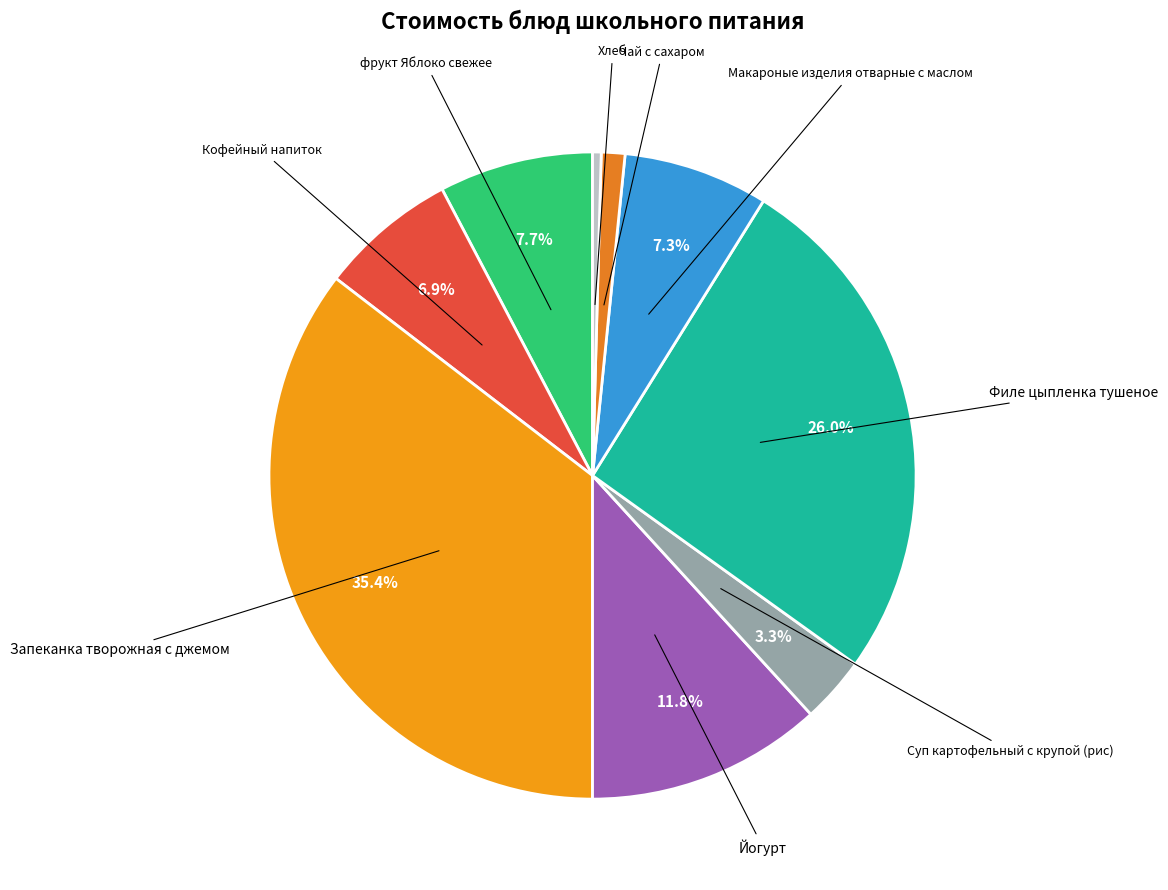

Approximately how many times larger is the value at Макароные изделия отварные с маслом compared to Филе цыпленка тушеное?

0.3